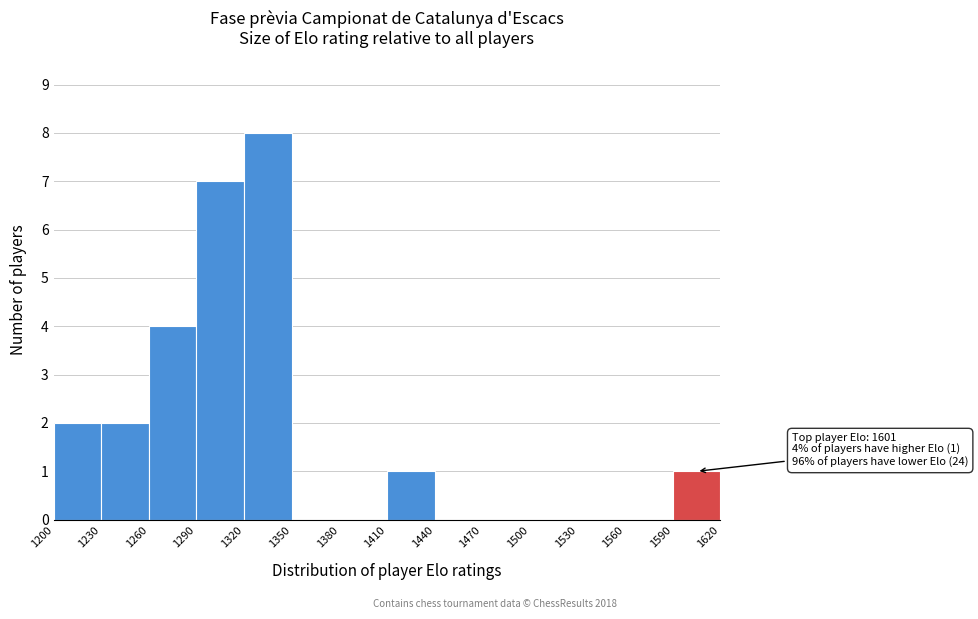

Which range on the x-axis has the tallest bar?

1320 to 1350